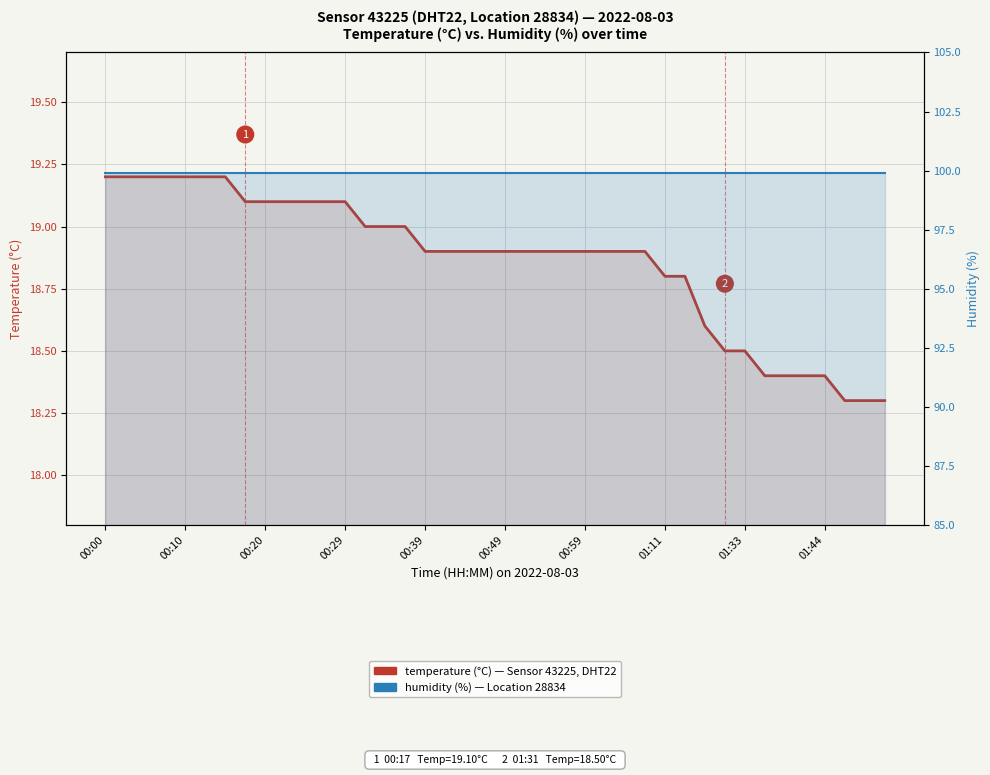

At which category does the chart reach its minimum across all series?

37